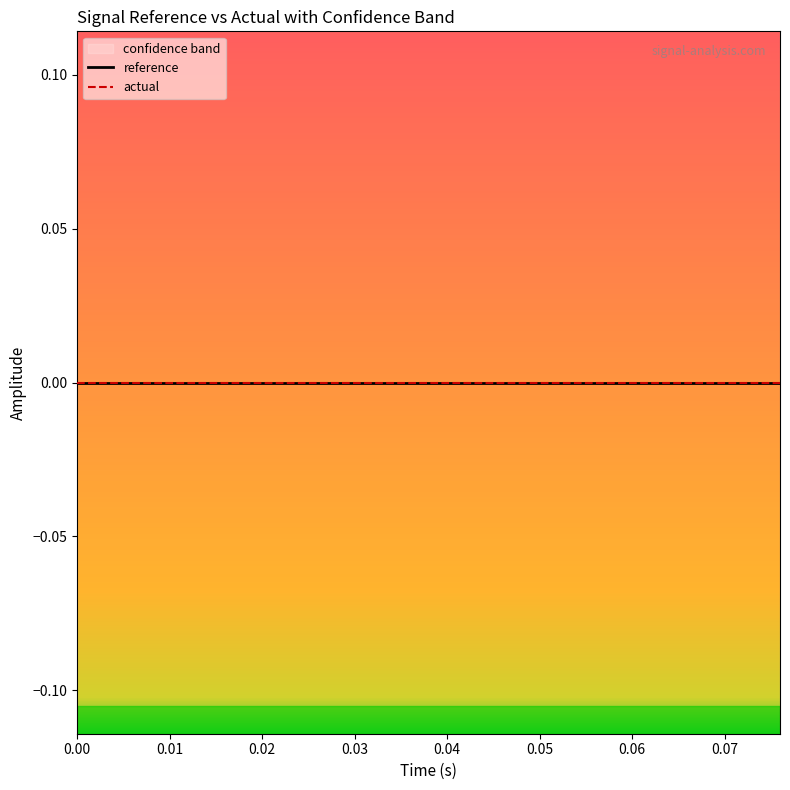

Which series has the largest range (max minus min)?

reference